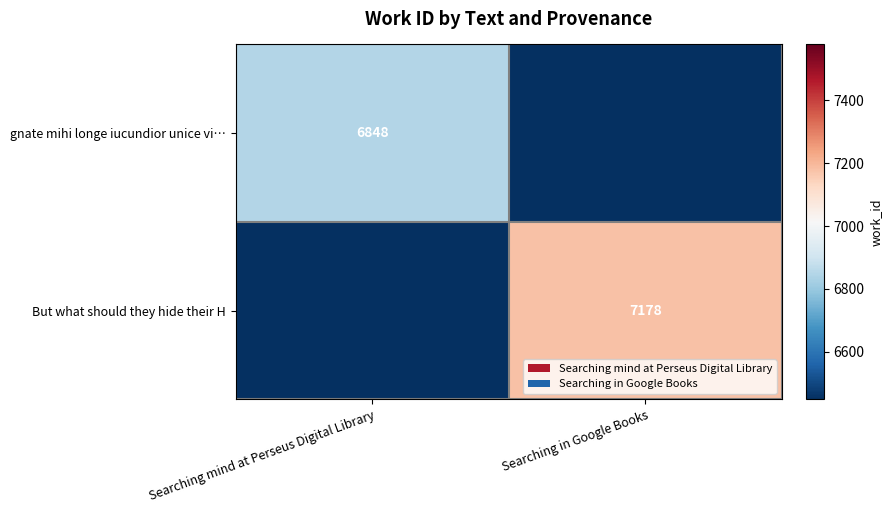

The value of gnate mihi longe iucundior unice vi… at Searching mind at Perseus Digital Library is 6848. True or false?

True